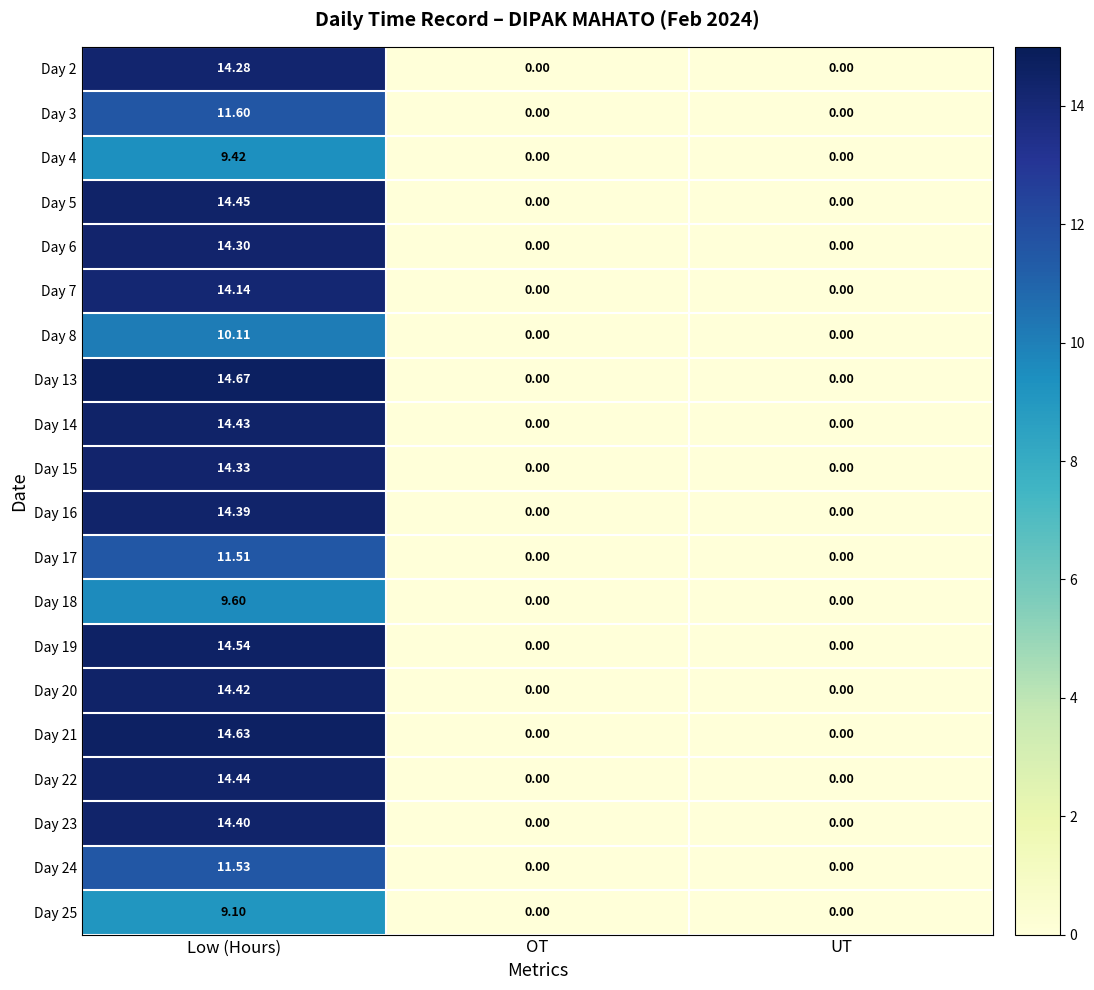

Is the value of Day 20 at Low (Hours) greater than the value of Day 18 at OT?

Yes